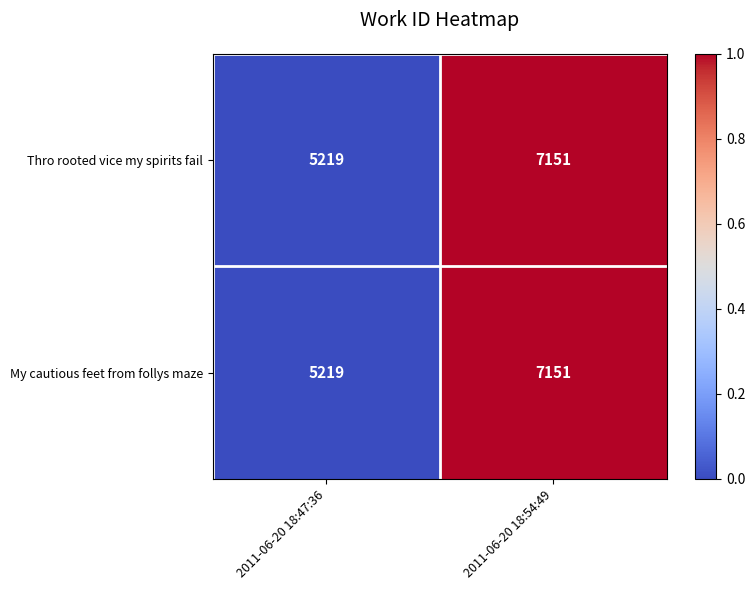

How many series are shown in this chart?

2